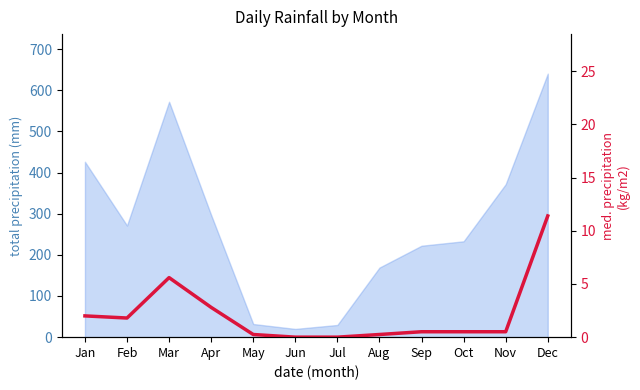

Which label corresponds to the largest value in the chart?

Dec